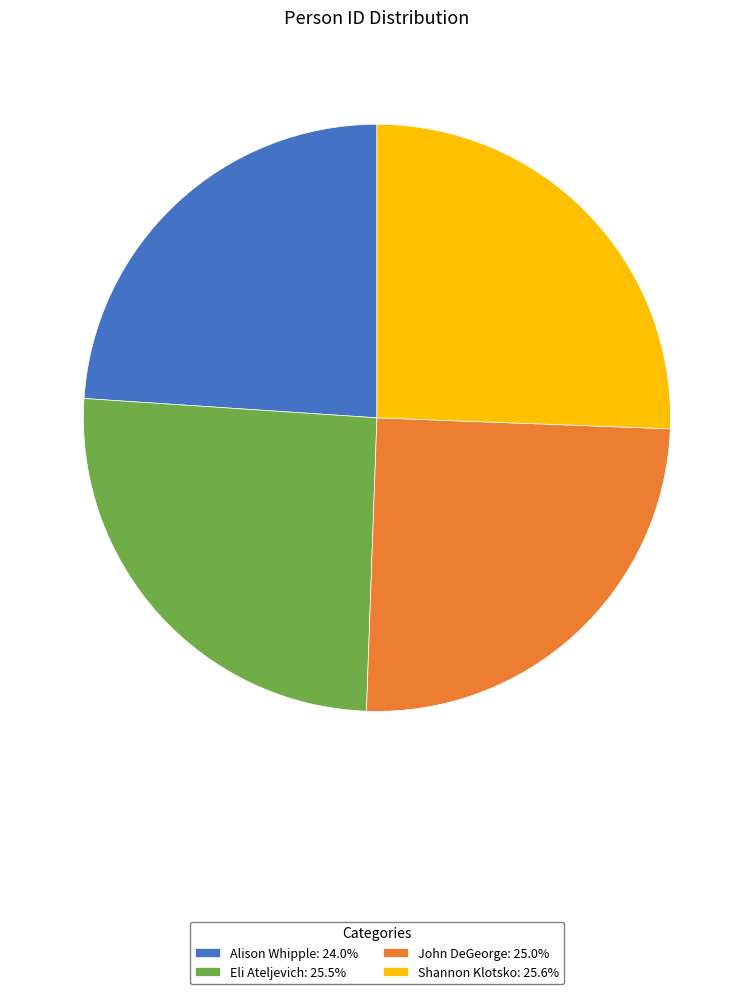

Which category has the smallest portion of the pie?

Alison Whipple